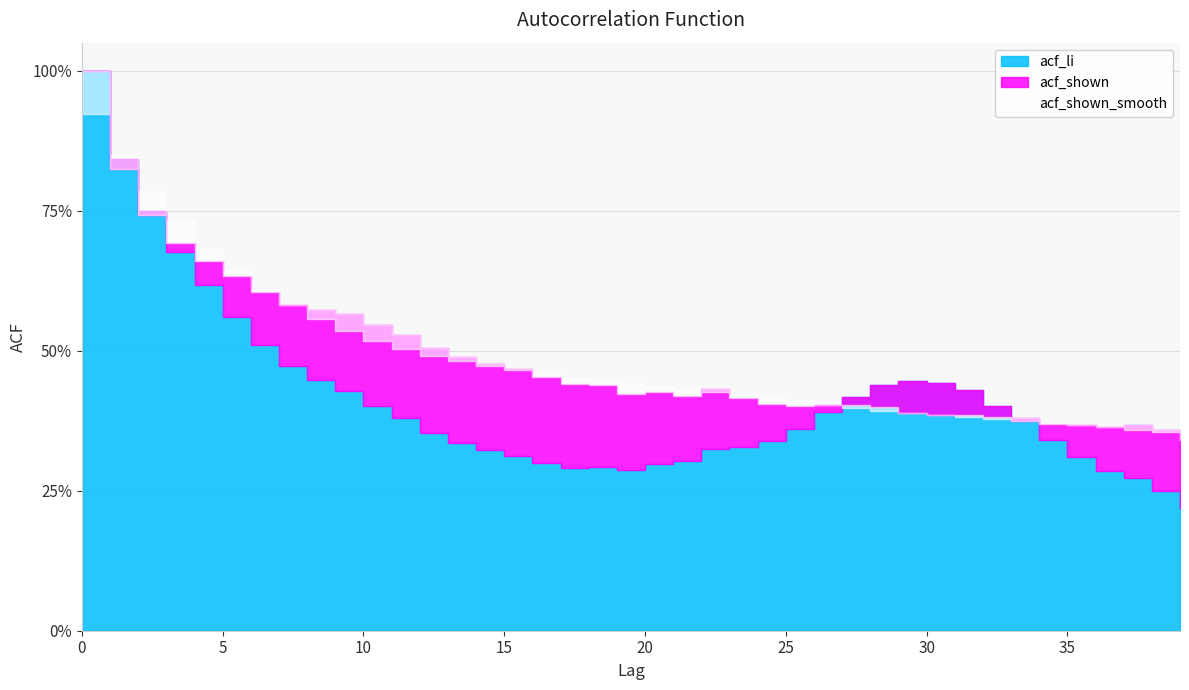

Count the acf_li values in the range 0 to 1.

40